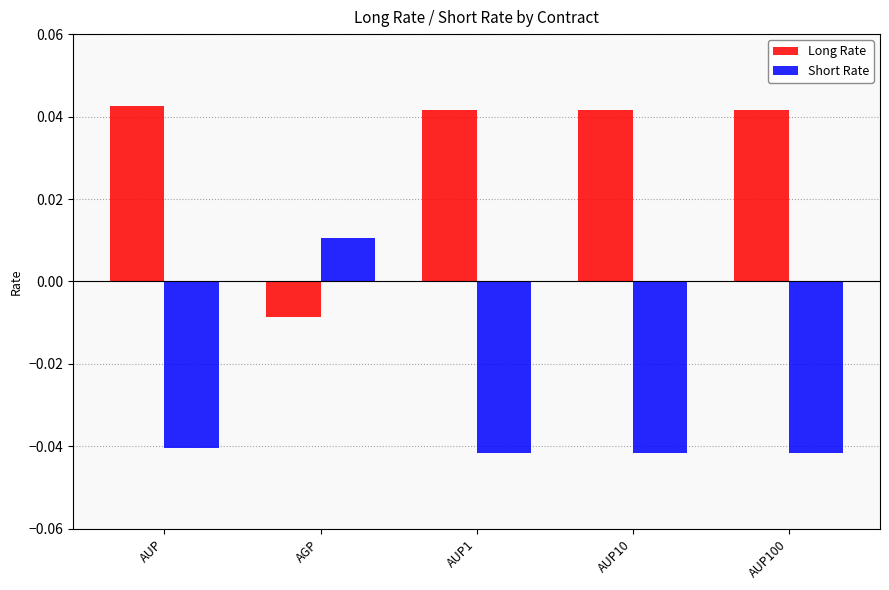

Where does the Long Rate series first go above 0?

AUP